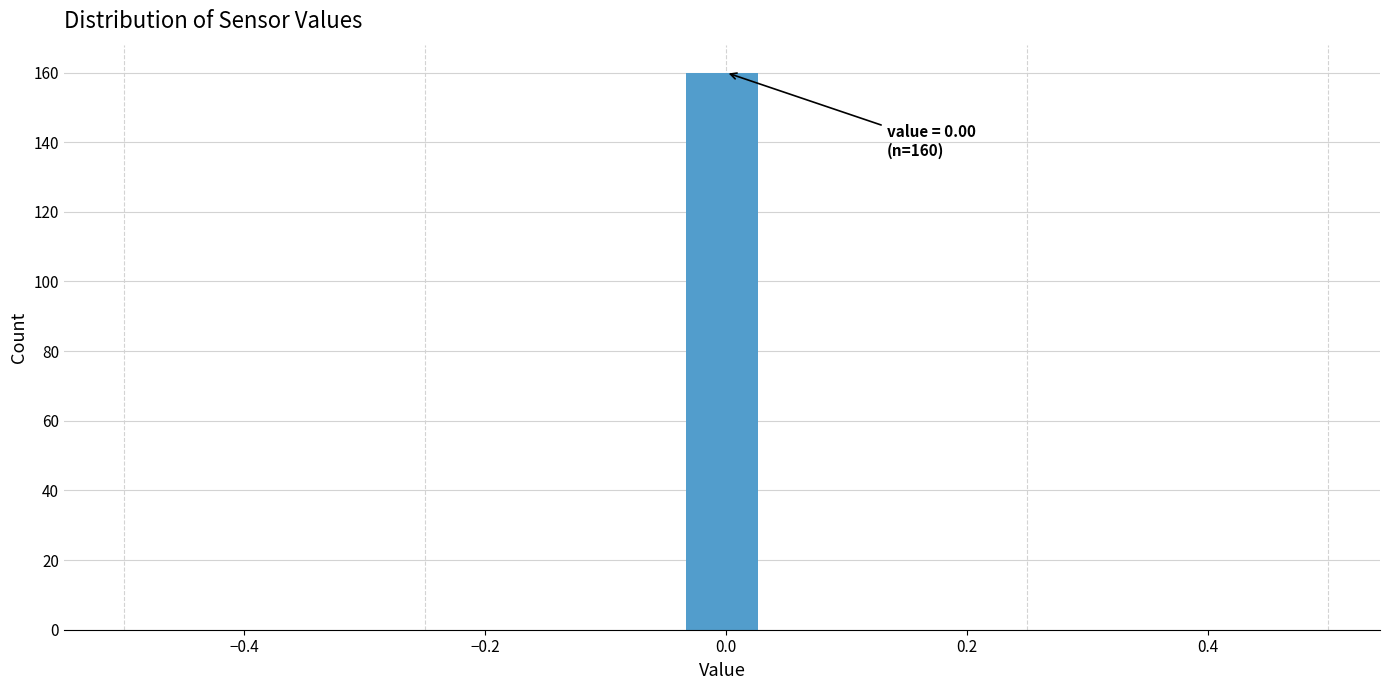

Read against the x-axis, roughly where is the centre of the tallest bar?

0.00